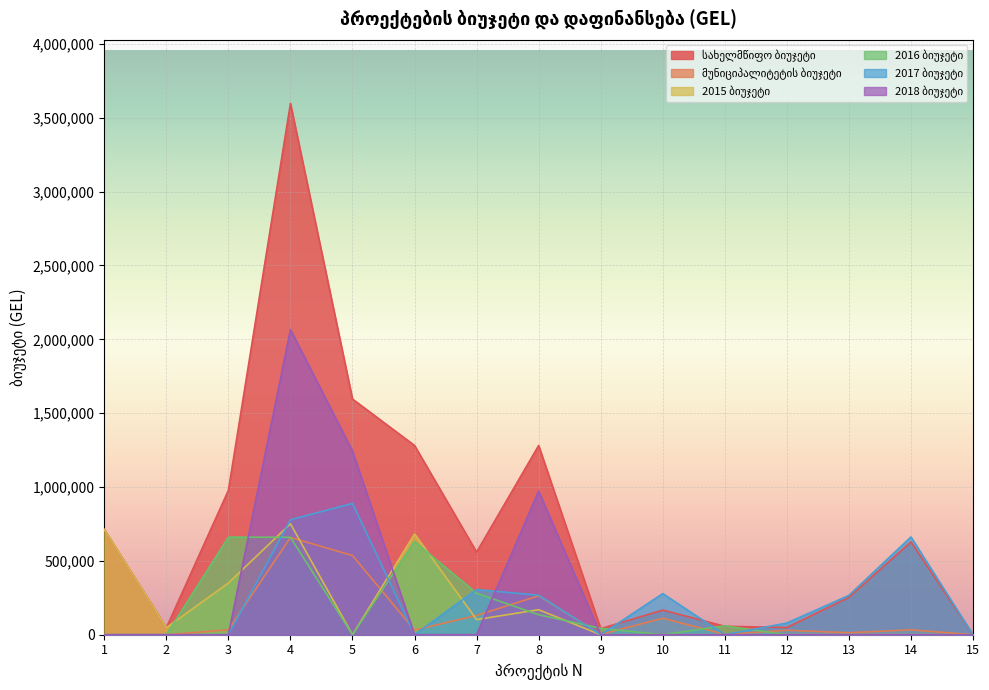

List the labels in order of მუნიციპალიტეტის ბიუჯეტი value, largest first.

4, 5, 8, 7, 10, 14, 3, 6, 12, 13, 11, 9, 1, 2, 15